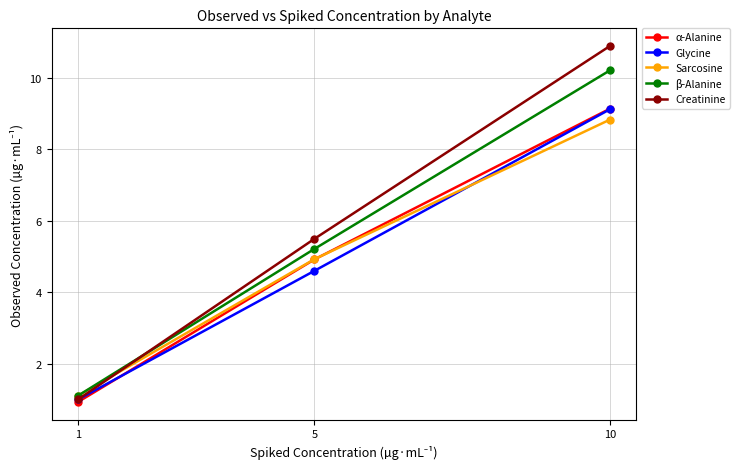

Reading left to right, what are all the values shown in this chart?

α-Alanine: 1=0.9	5=4.9	10=9.1
Glycine: 1=1.0	5=4.6	10=9.1
Sarcosine: 1=1.1	5=4.9	10=8.8
β-Alanine: 1=1.1	5=5.2	10=10.2
Creatinine: 1=1.0	5=5.5	10=10.9